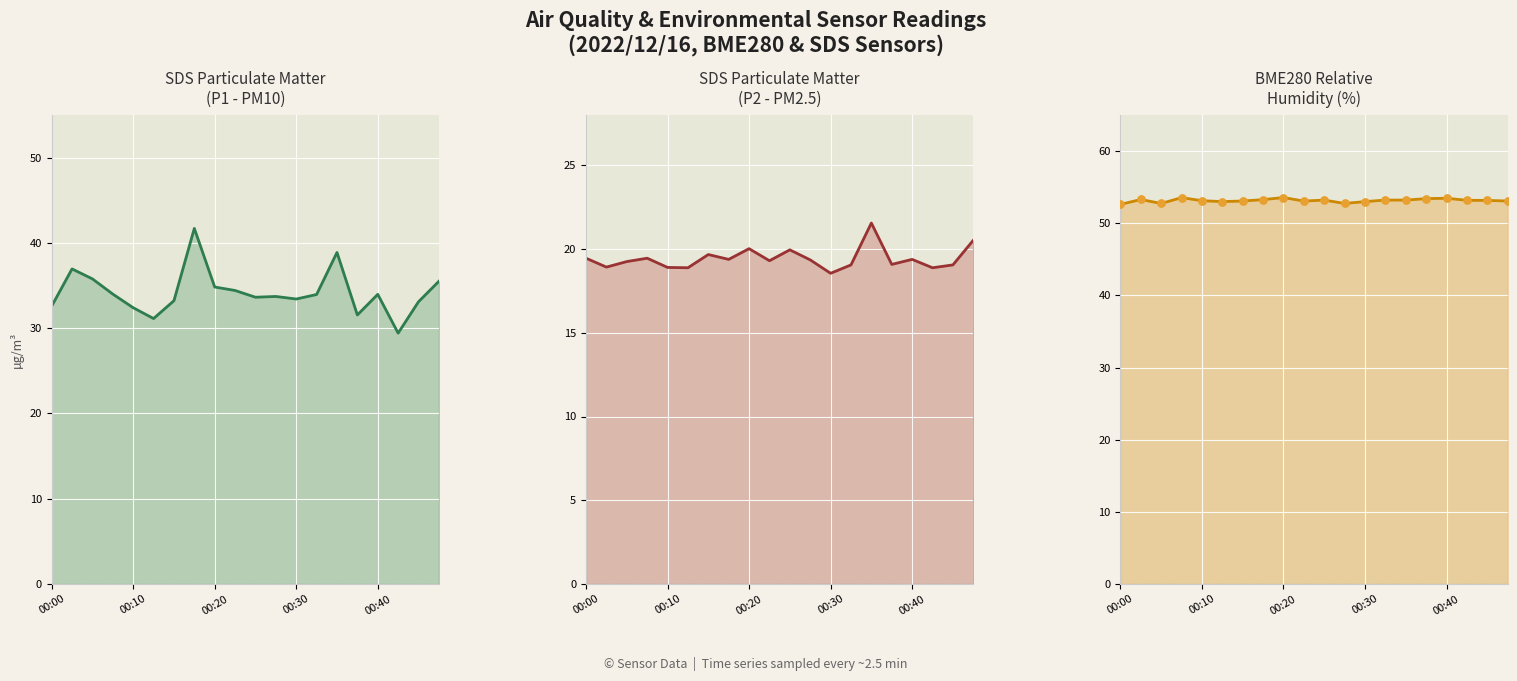

Is the value of BME280_humidity at 00:30 greater than the value of SDS_P1 at 13?

Yes